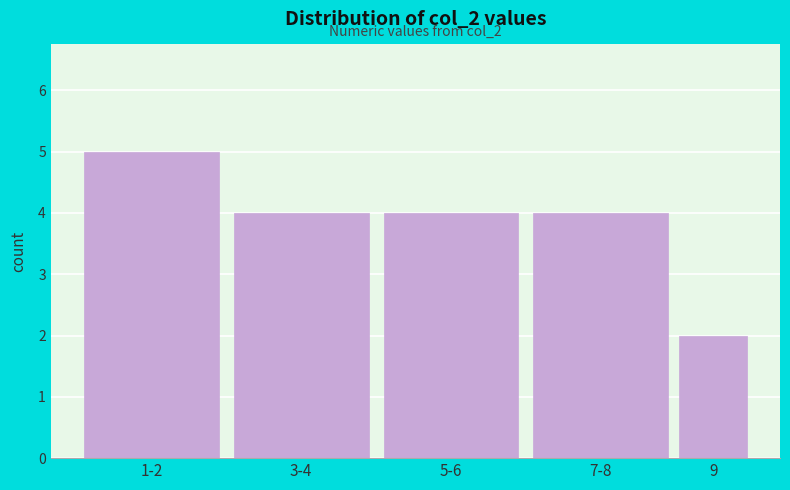

Reading right to left, what are all the values shown in this chart?

9=2	7-8=4	5-6=4	3-4=4	1-2=5